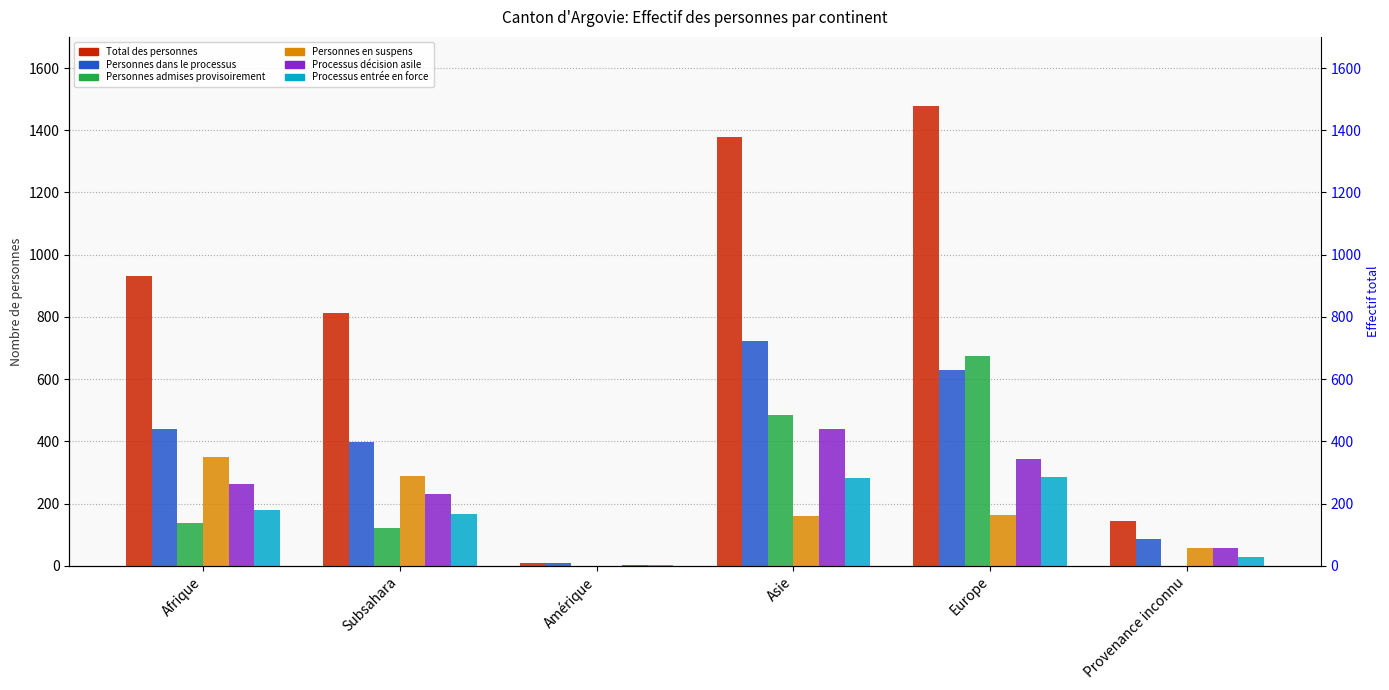

List the labels in order of Processus décision asile value, smallest first.

Amérique, Provenance inconnu, Subsahara, Afrique, Europe, Asie